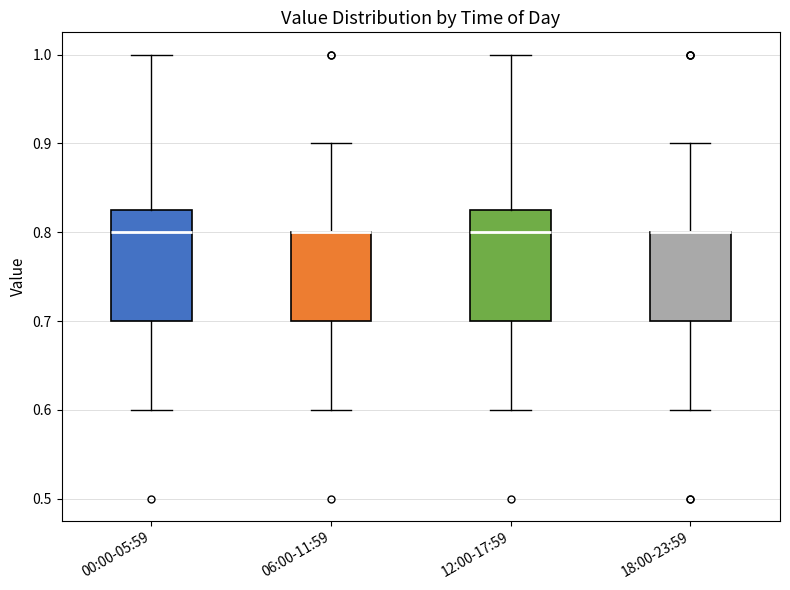

Reading left to right, transcribe this box plot: for each box, give where its median line is, the range the box spans, and where its two whiskers end, as read against the y-axis. The values are not printed on the chart, so give them approximately, as read against the axis.

00:00-05:59: median 0.80, box 0.70 to 0.83, whiskers 0.60 to 1.00
06:00-11:59: median 0.80 (drawn on the box's upper edge), box 0.70 to 0.80, whiskers 0.60 to 0.90
12:00-17:59: median 0.80, box 0.70 to 0.83, whiskers 0.60 to 1.00
18:00-23:59: median 0.80 (drawn on the box's upper edge), box 0.70 to 0.80, whiskers 0.60 to 0.90